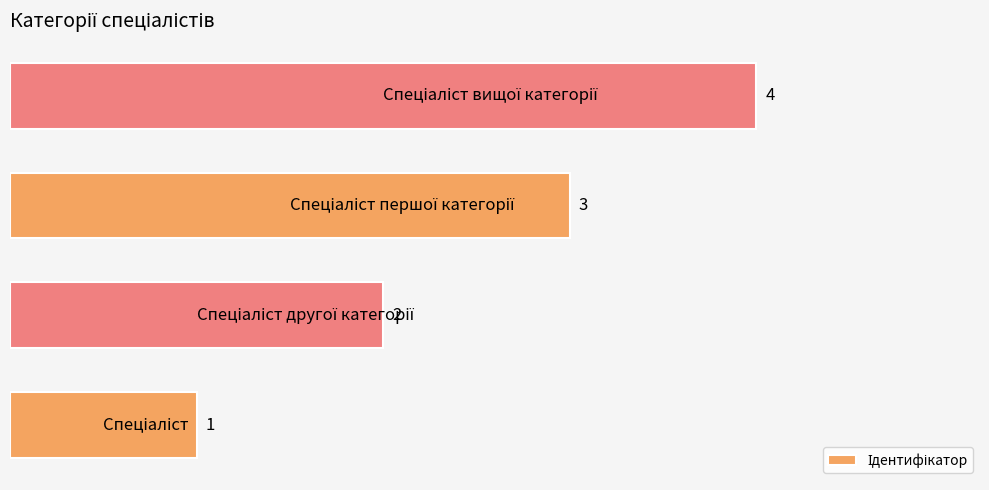

How many values are between 2 and 4?

3